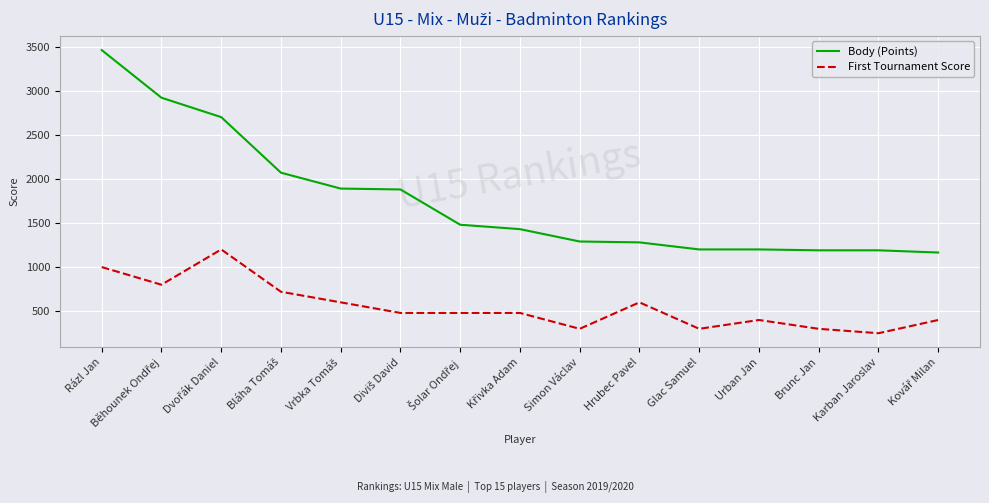

True or false: Body (Points) and First Tournament Score cross at least once.

False